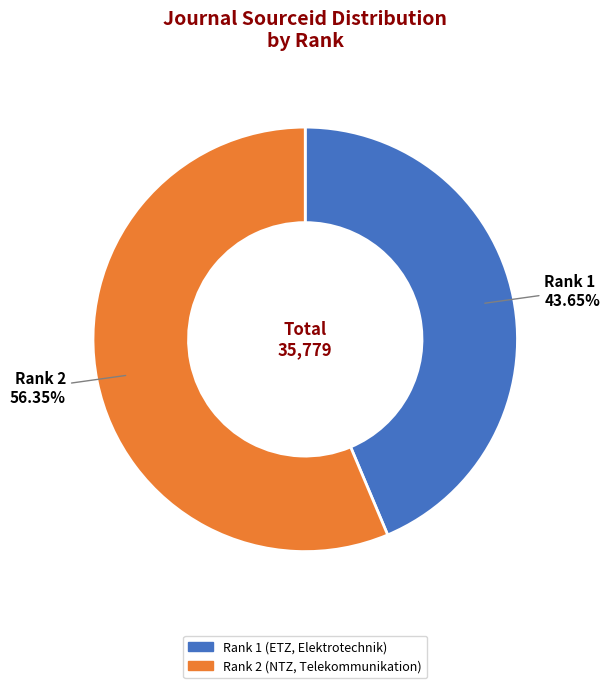

How many slices are in this pie chart?

2